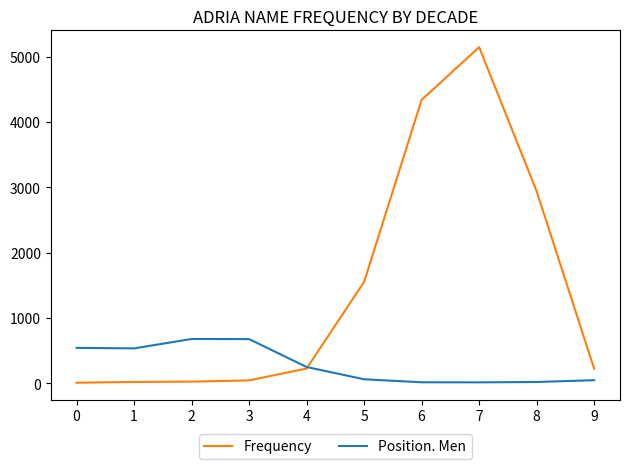

Which series changed the most between 3 and 5?

Frequency